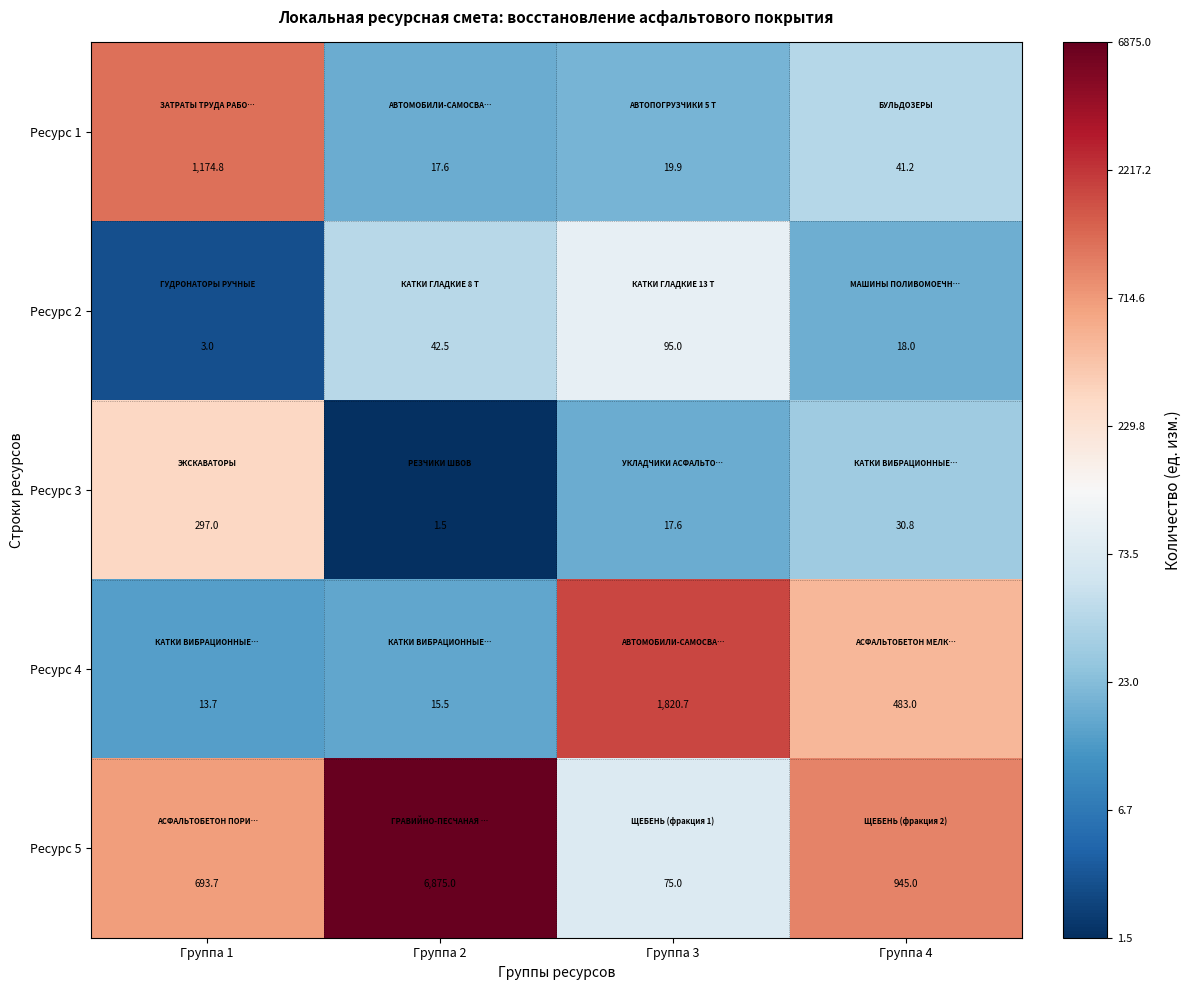

The Ресурс 1 series shows 19.9 at Группа 3. True or false?

True